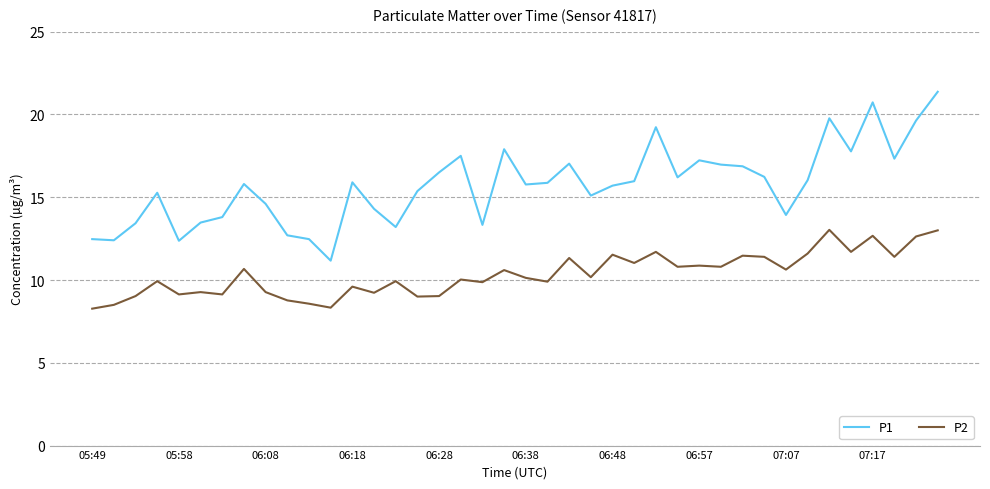

Which series has the largest range (max minus min)?

P1